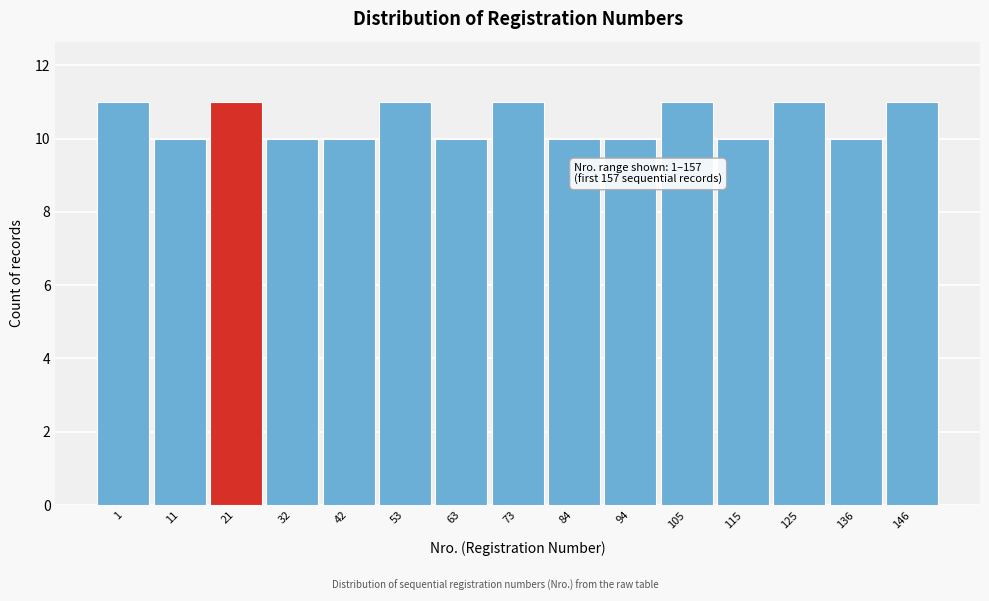

Reading left to right, list all the values displayed in this chart.

11	10	11	10	10	11	10	11	10	10	11	10	11	10	11